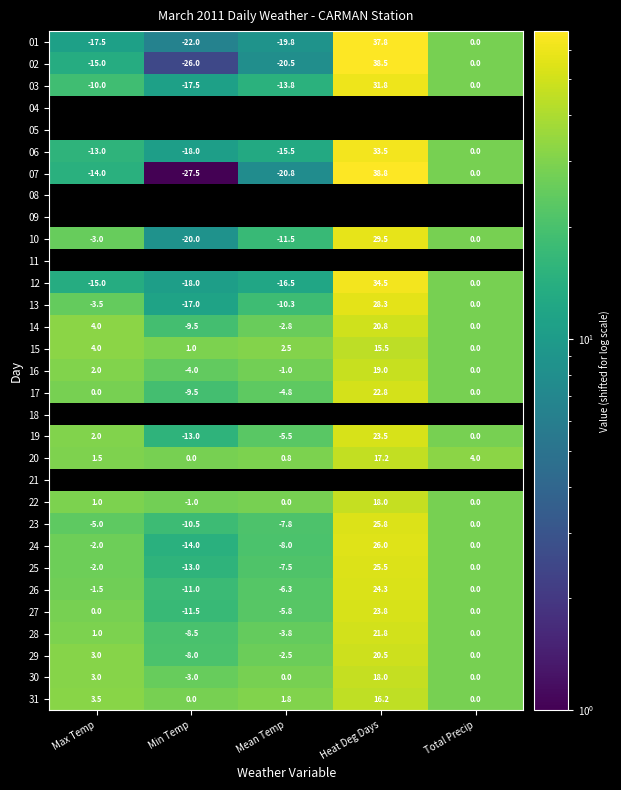

Is it true that 06 equals -18.0 at Min Temp?

True